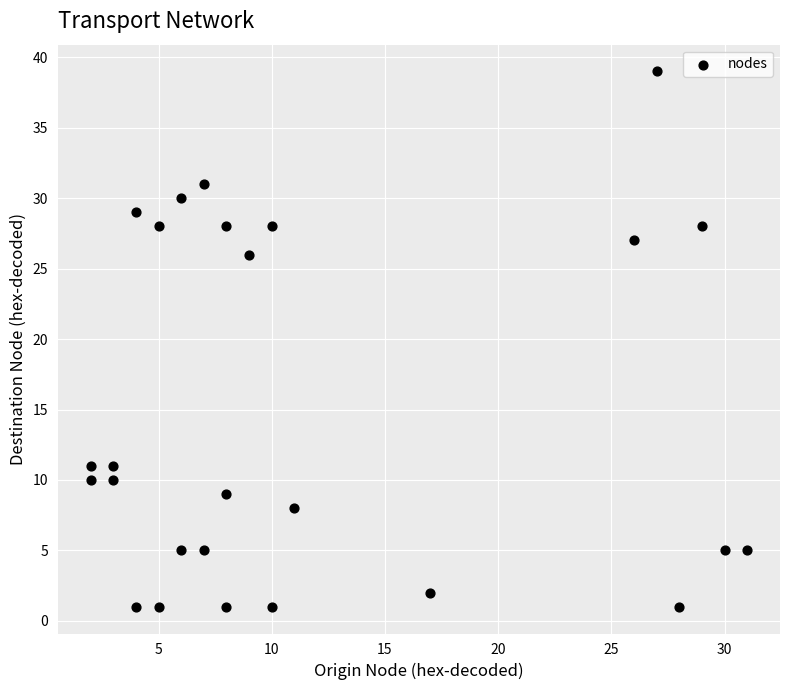

What is the range of Y values (max minus min)?

38